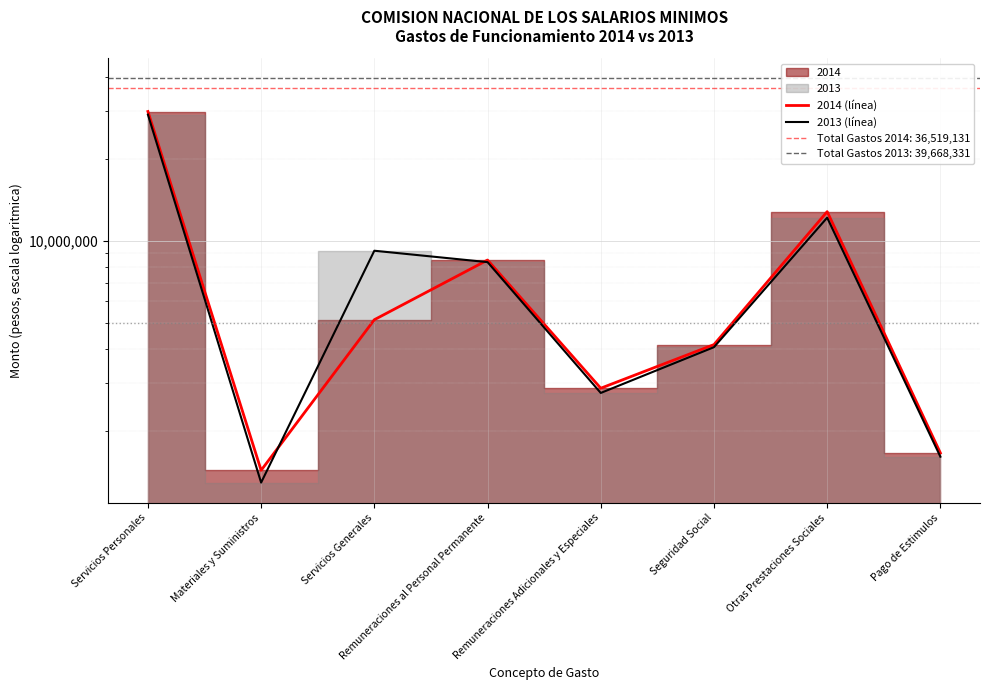

The 2013 (línea) series shows 8347881 at Remuneraciones al Personal Permanente. True or false?

True